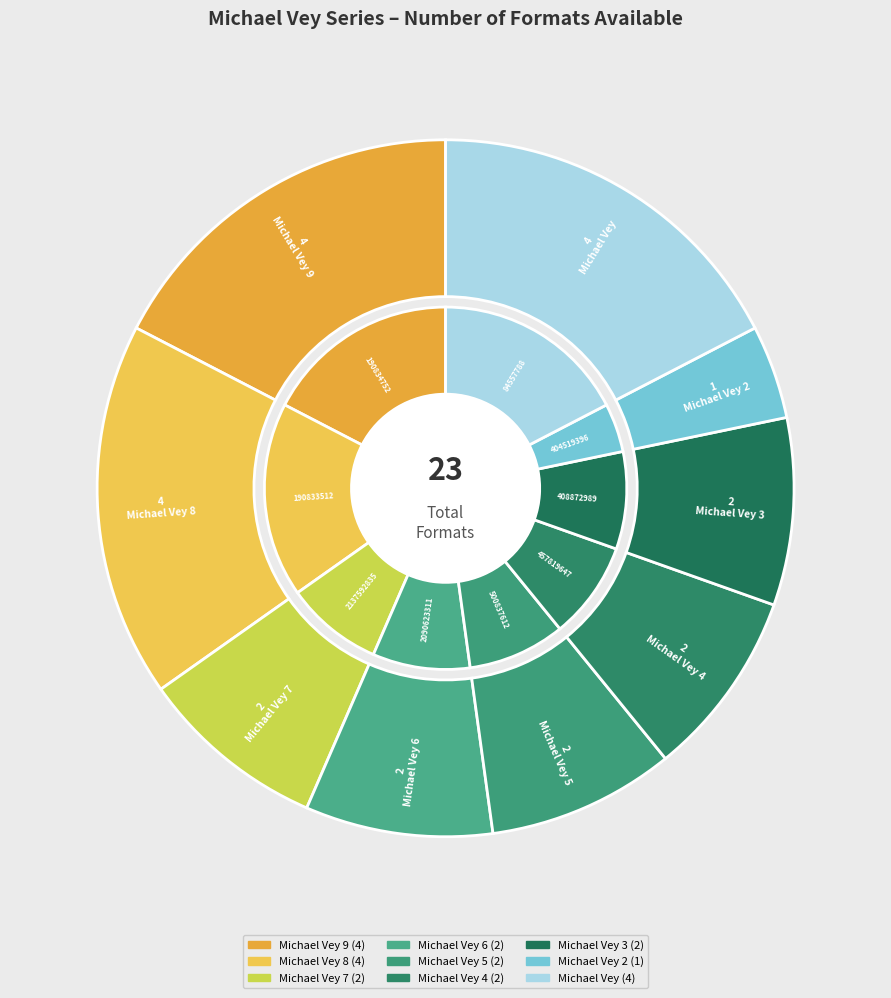

How many segments does this pie chart have?

9